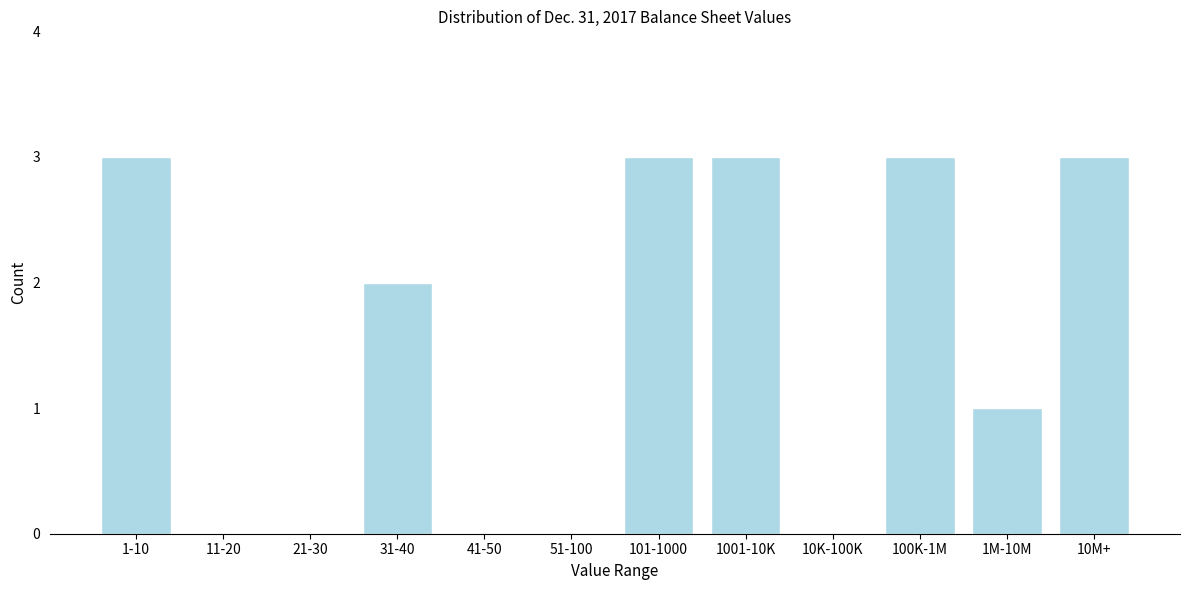

Reading right to left, what are all the values shown in this chart?

10M+=3	1M-10M=1	100K-1M=3	10K-100K=0	1001-10K=3	101-1000=3	51-100=0	41-50=0	31-40=2	21-30=0	11-20=0	1-10=3